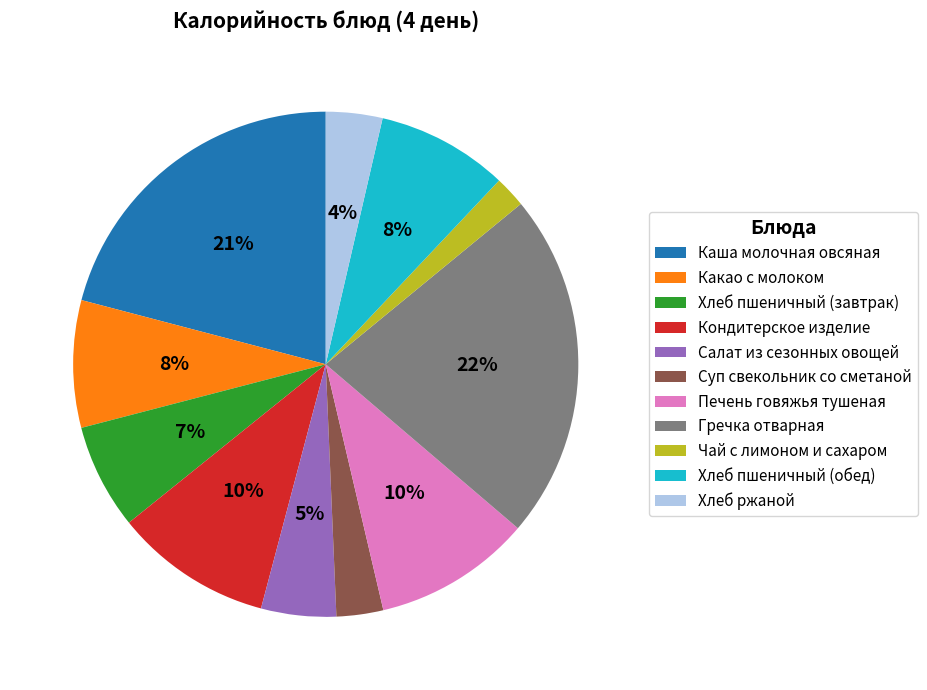

Which has a higher value, Каша молочная овсяная or Какао с молоком?

Каша молочная овсяная